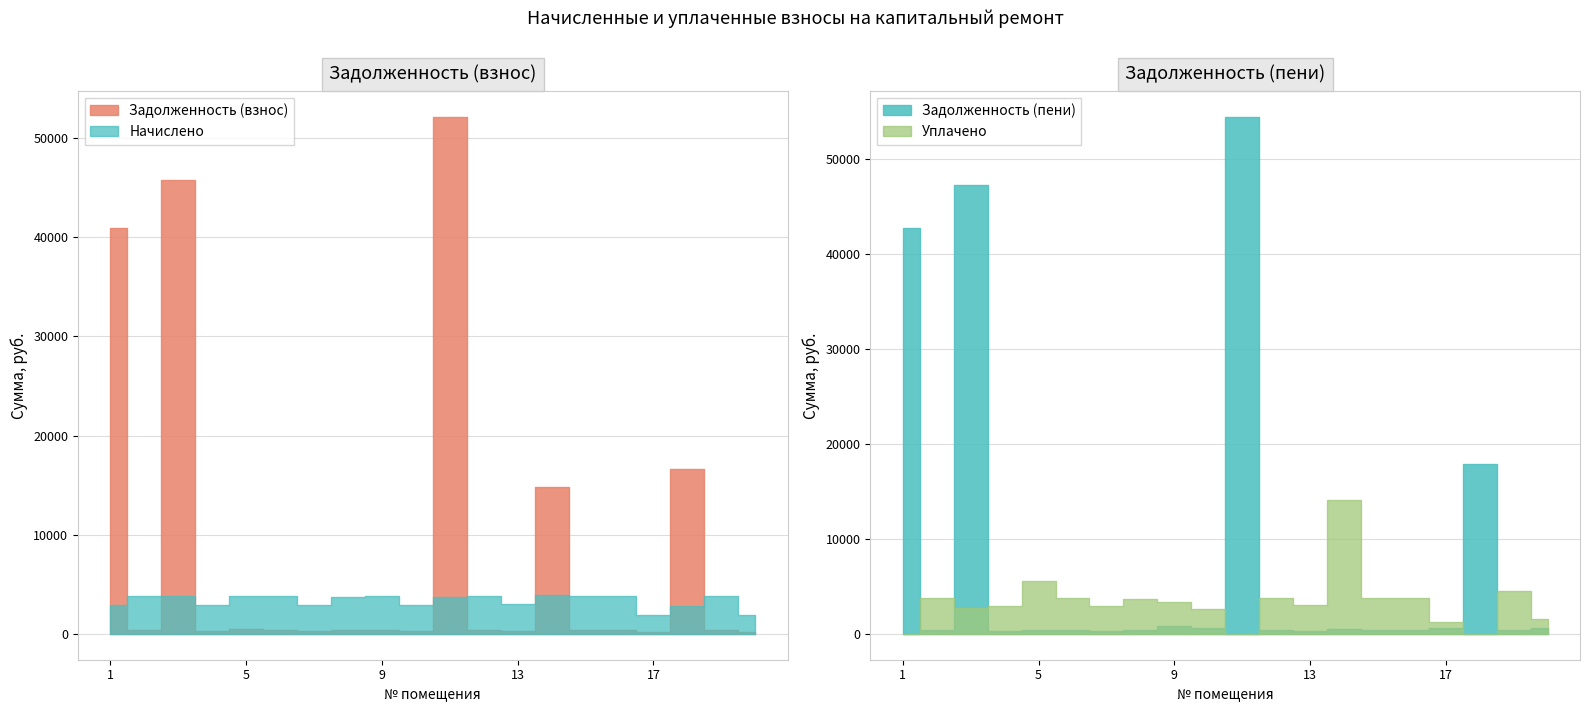

What are all the series names shown in the legend?

Начислено, Уплачено, Задолженность (взнос), Задолженность (пени)